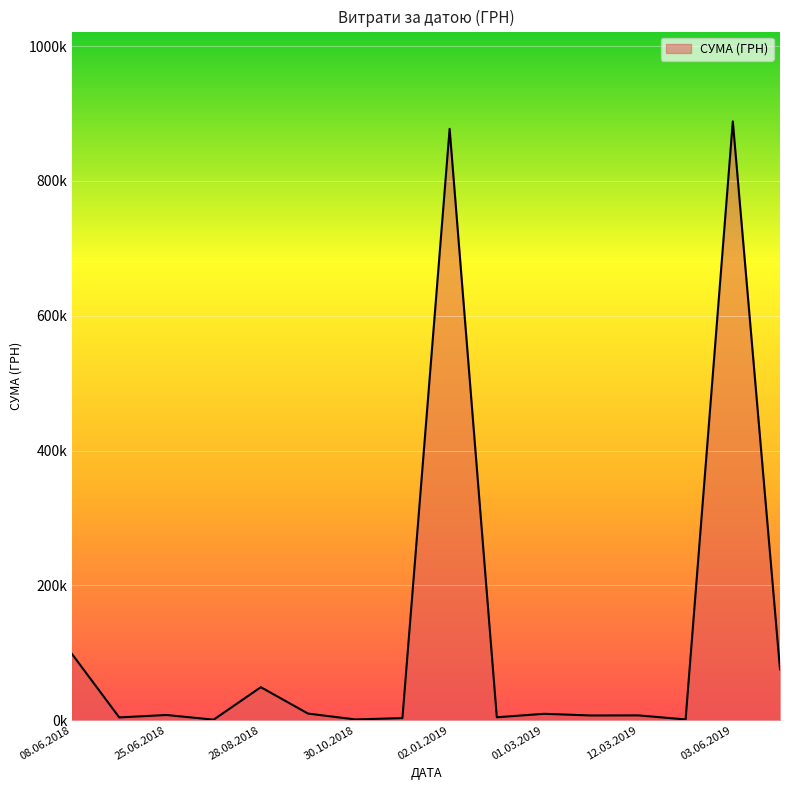

True or false: there are more than 1 points higher than both neighbors.

True